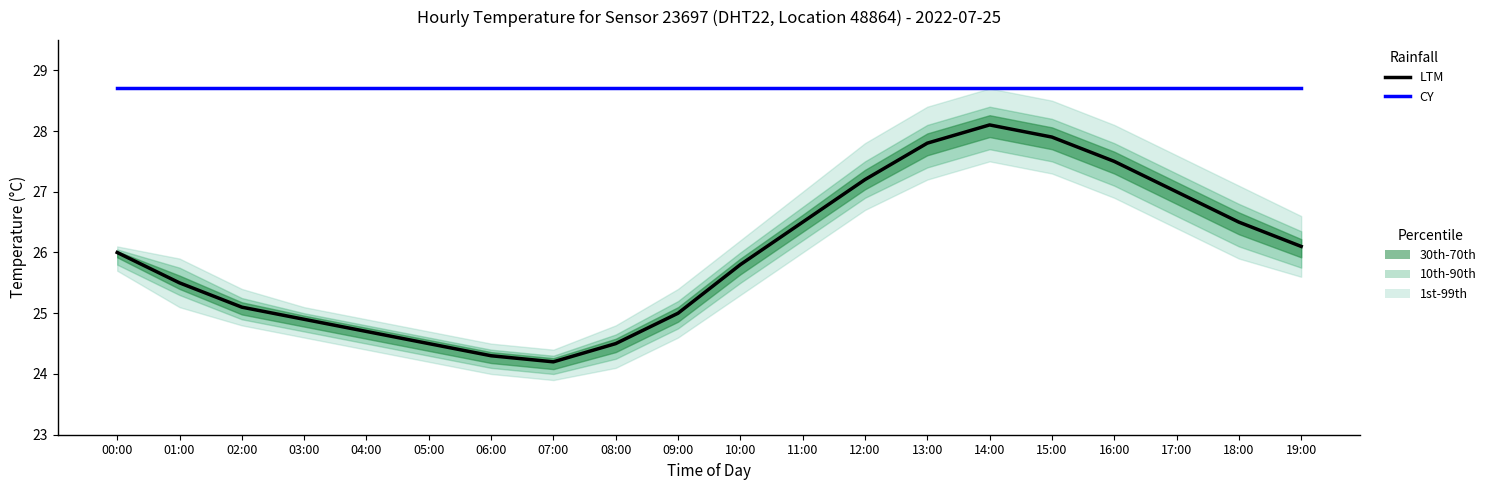

At which category is the sum across all series the highest?

14:00